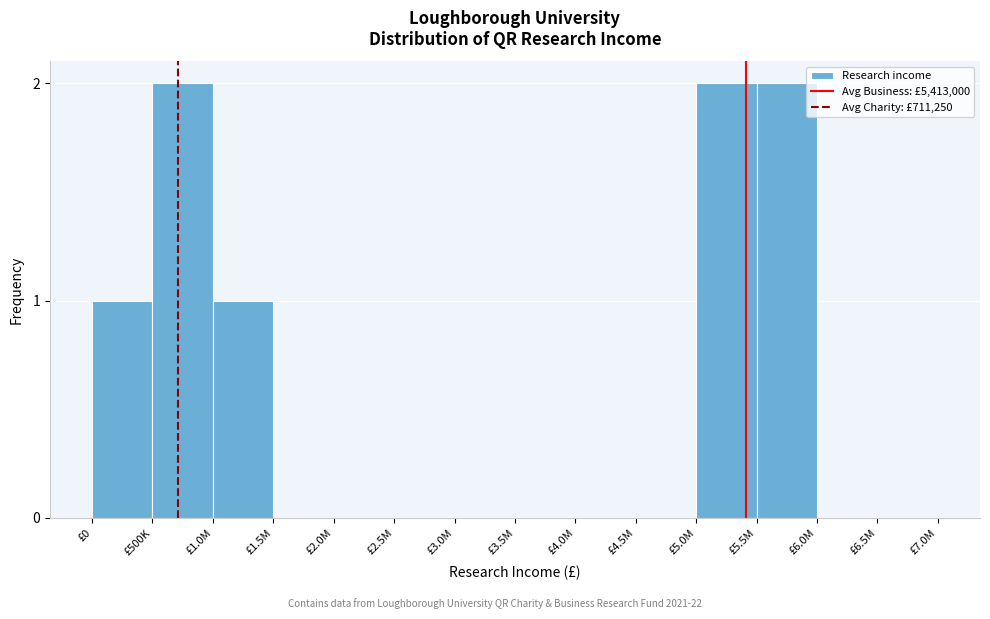

Reading left to right, transcribe all the data shown in this chart.

£0=1	£500K=2	£1.0M=1	£1.5M=0	£2.0M=0	£2.5M=0	£3.0M=0	£3.5M=0	£4.0M=0	£4.5M=0	£5.0M=2	£5.5M=2	£6.0M=0	£6.5M=0